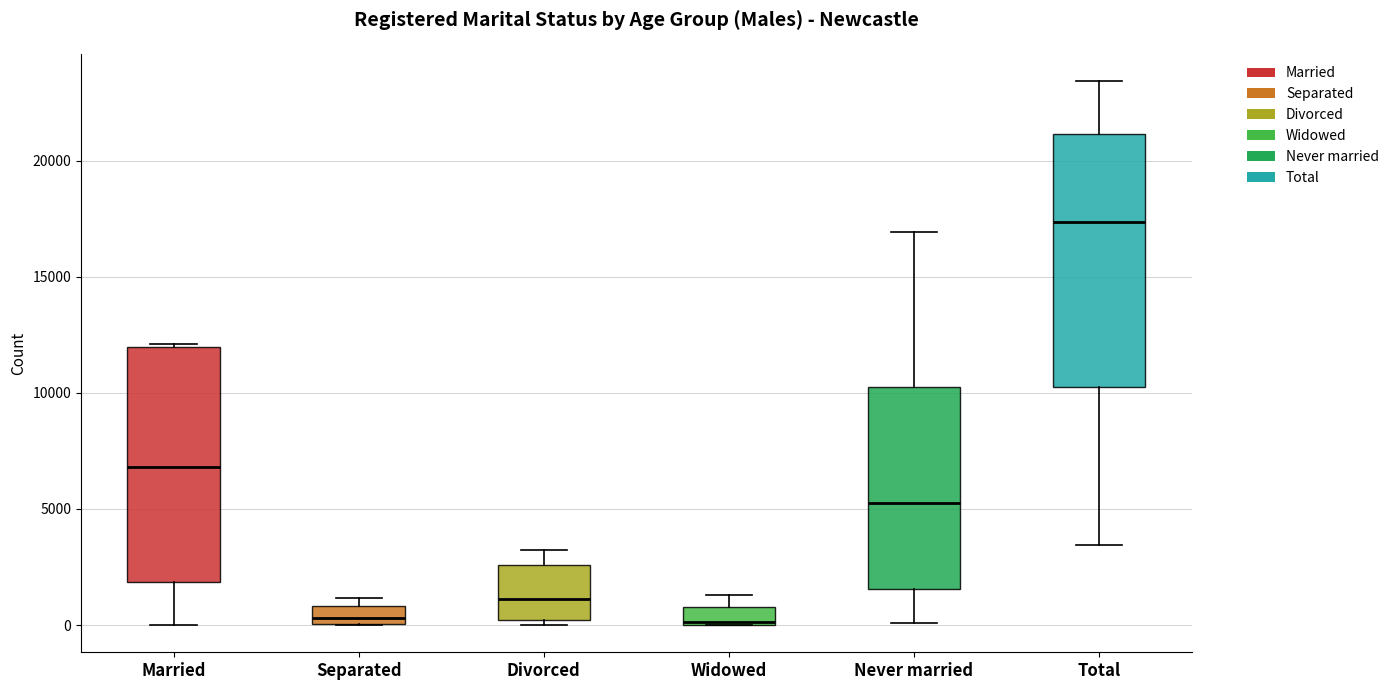

Comparing the boxes themselves (not the whiskers), which one is the tallest?

Total